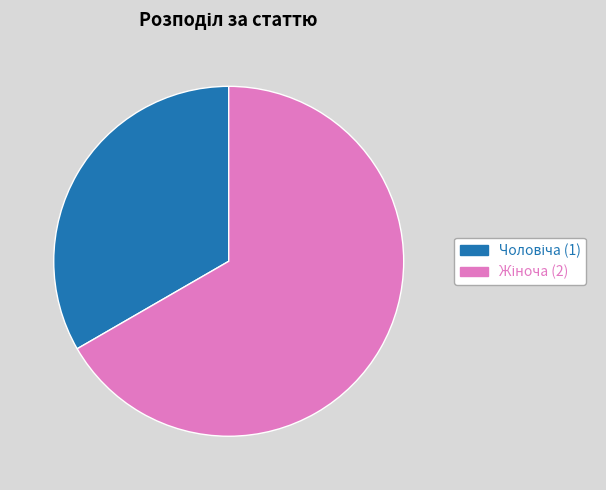

True or false: Жіноча accounts for 61% of the total.

False